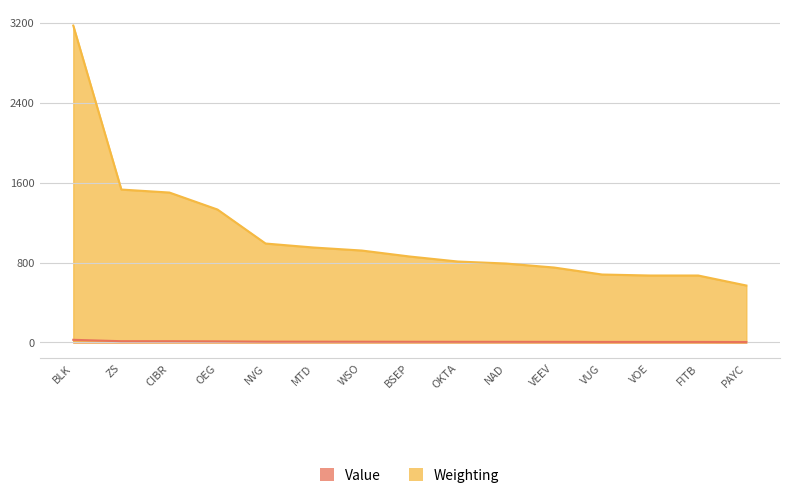

What are all the series names shown in the legend?

Value, Weighting